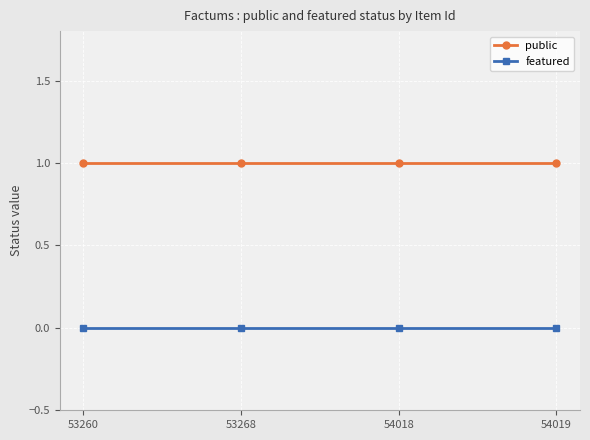

How many lines are shown in the chart?

2